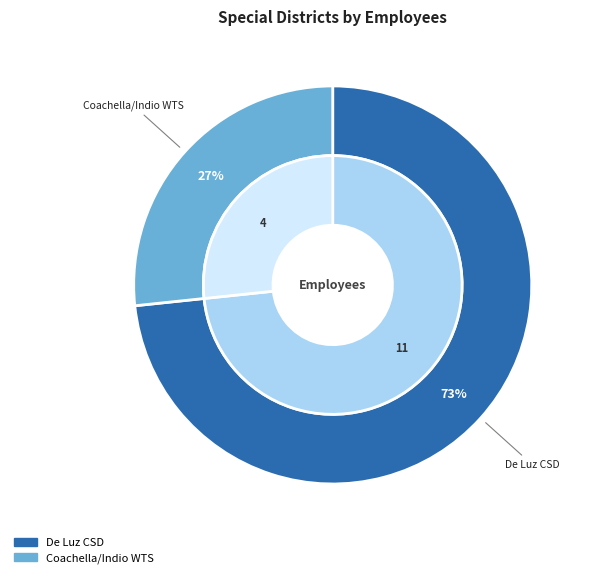

What percentage is the Coachella/Indio Waste Transfer Station slice, to the nearest percent?

27%